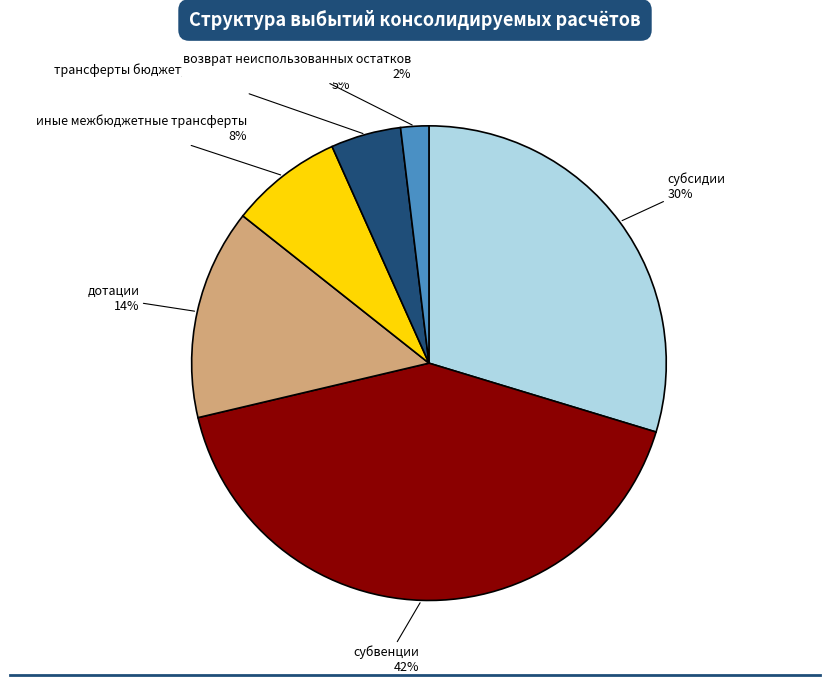

Between дотации and субсидии, which is larger?

субсидии